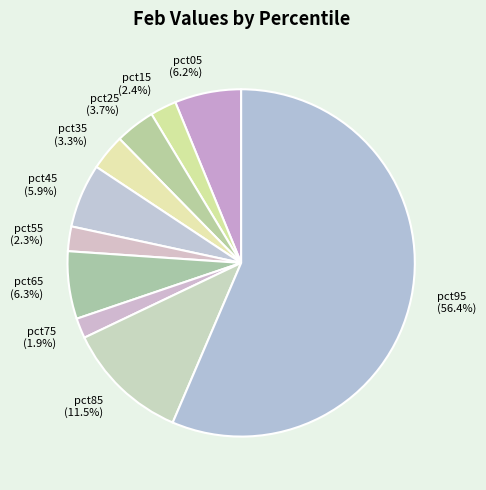

True or false: pct75 accounts for 2% of the total.

True